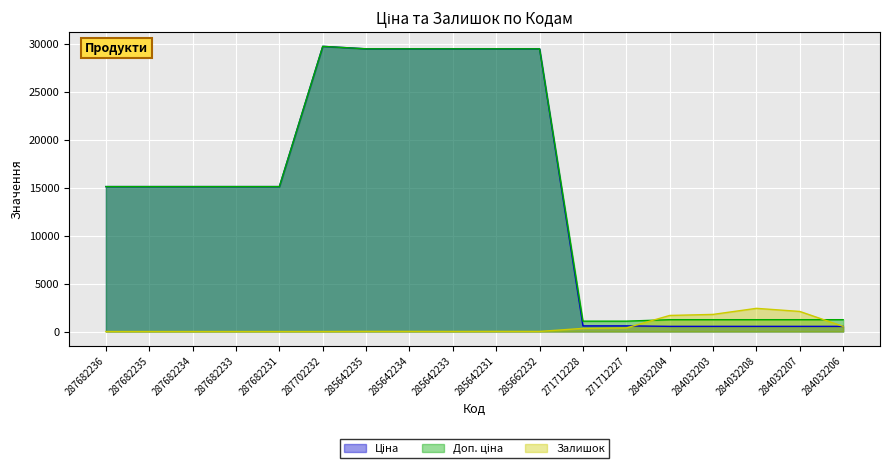

What is the value of the Доп. ціна point at the 6th from the left?

29747.2